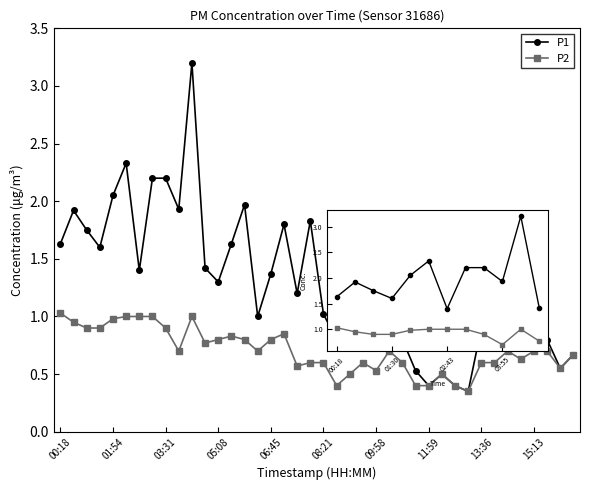

List the series in order of their peak value, lowest first.

P2, P1